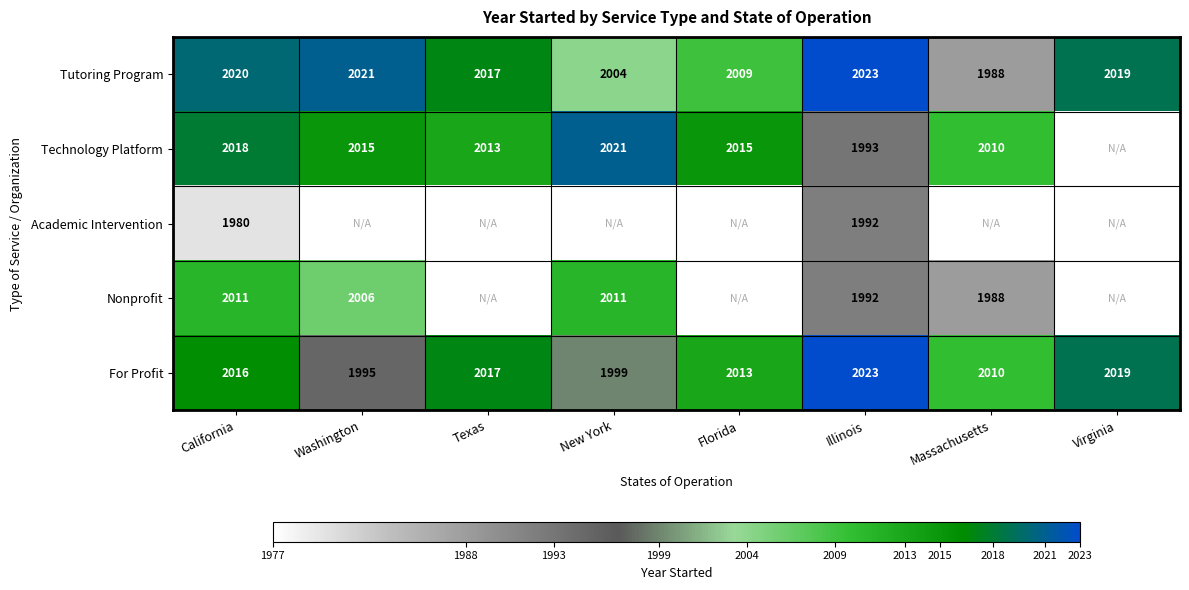

What is the sum of all Tutoring Program values?

16101